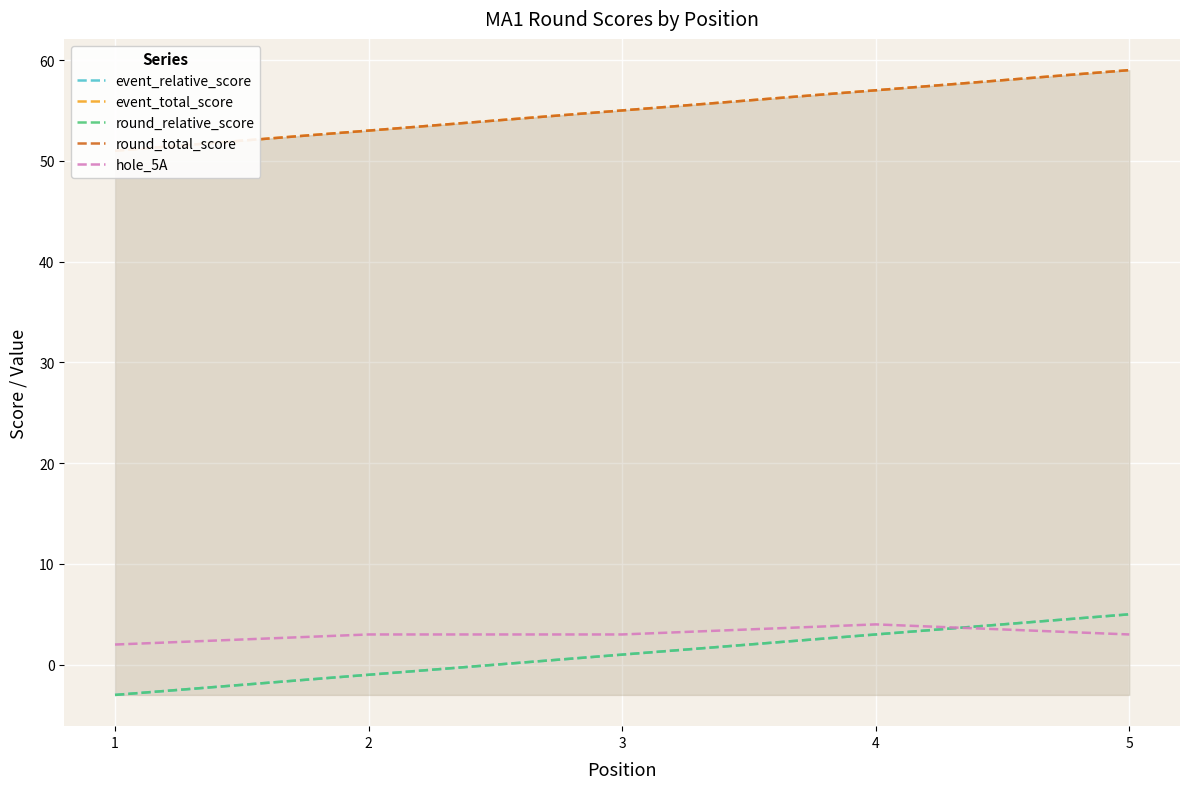

Is the value of event_total_score at 2 greater than the value of hole_5A at 3?

Yes